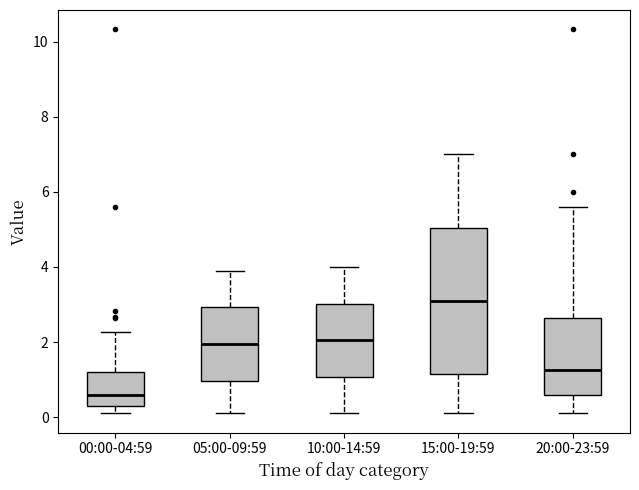

Which box has the lowest median line?

00:00-04:59